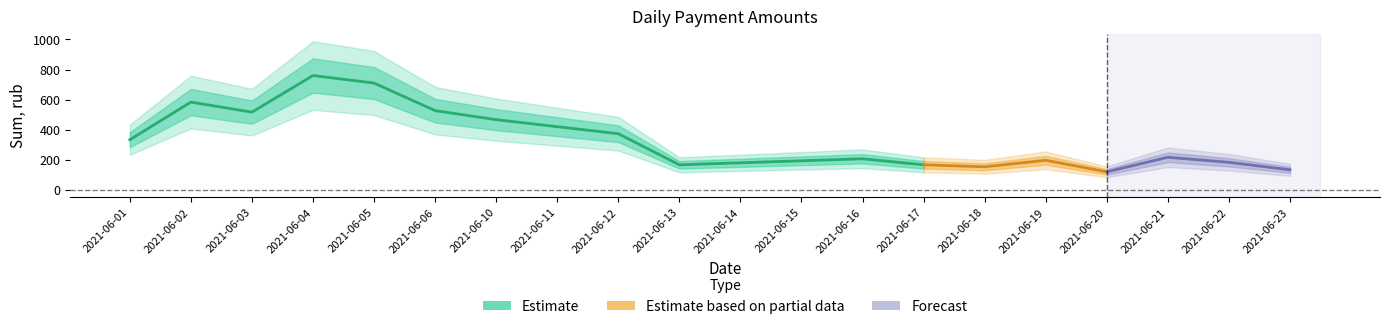

What is the maximum value shown in the chart?

900